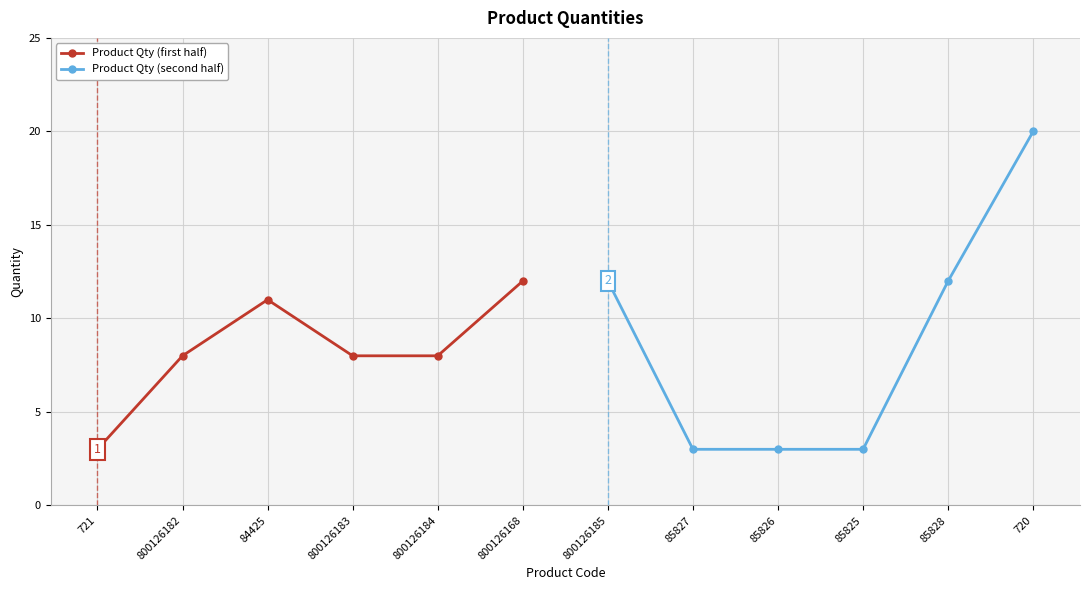

The value of Product Qty (first half) at 800126184 is 8. True or false?

True